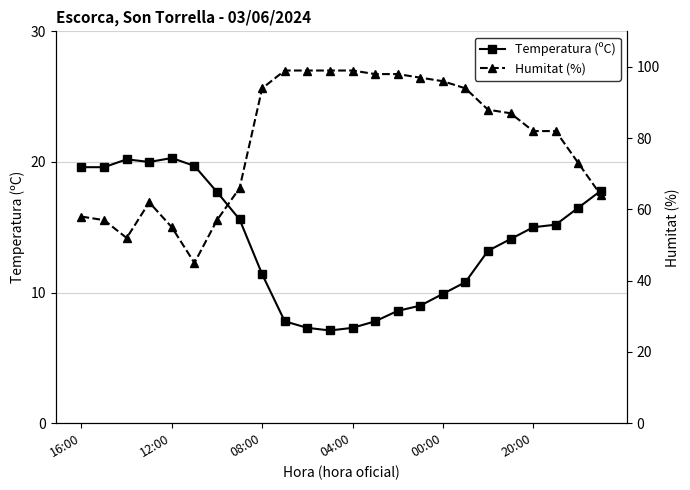

The value of Humitat (%) at 10 is 23.9. True or false?

False